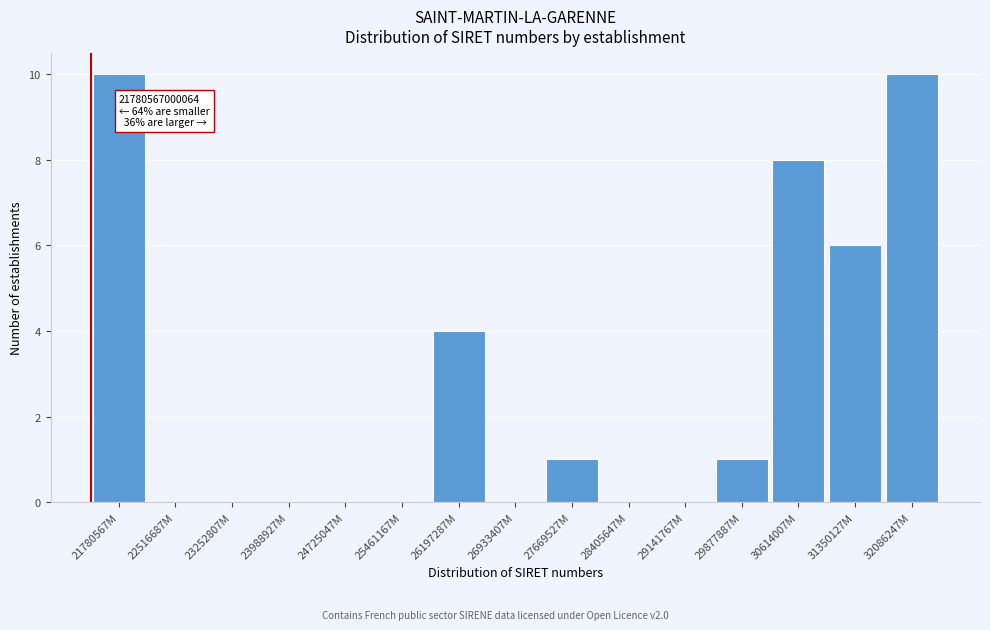

Reading right to left, transcribe all the data shown in this chart.

32086247M=10	31350127M=6	30614007M=8	29877887M=1	29141767M=0	28405647M=0	27669527M=1	26933407M=0	26197287M=4	25461167M=0	24725047M=0	23988927M=0	23252807M=0	22516687M=0	21780567M=10